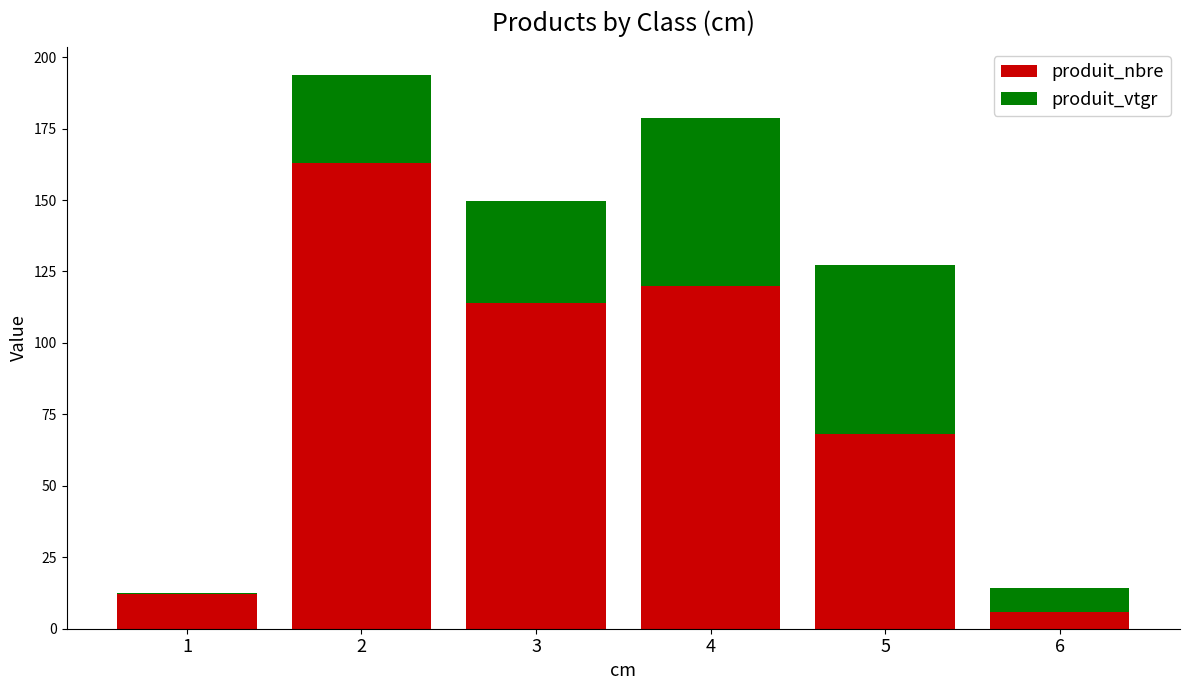

What is the difference between the maximum and minimum values in the produit_nbre series?

157.0